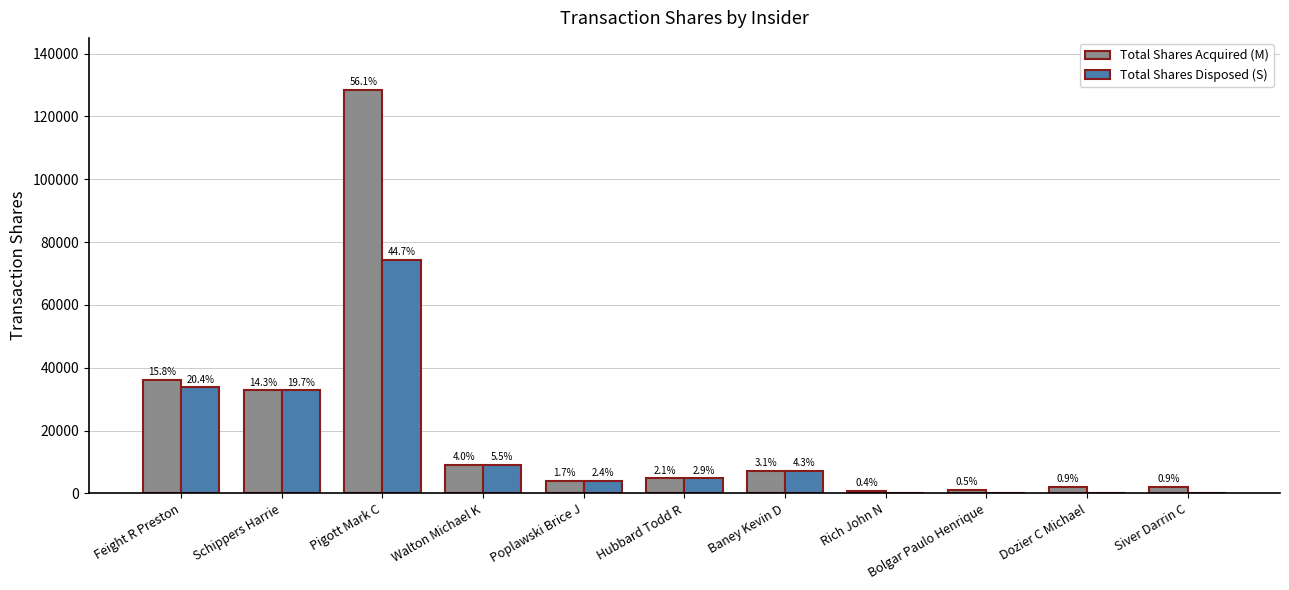

What are all the series names shown in the legend?

Total Shares Acquired (M), Total Shares Disposed (S)